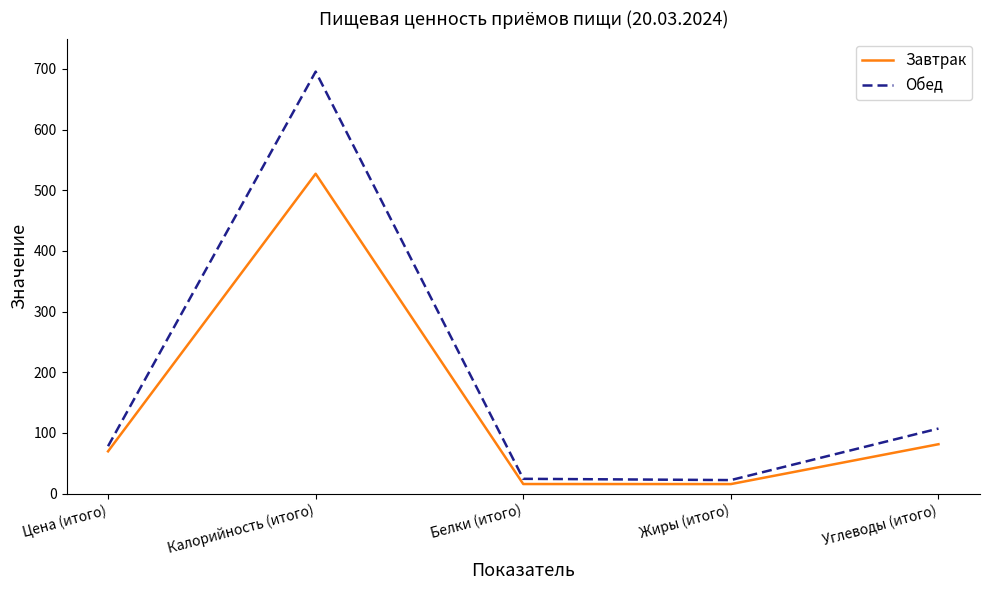

Where does the Обед series first go above 78?

Цена (итого)